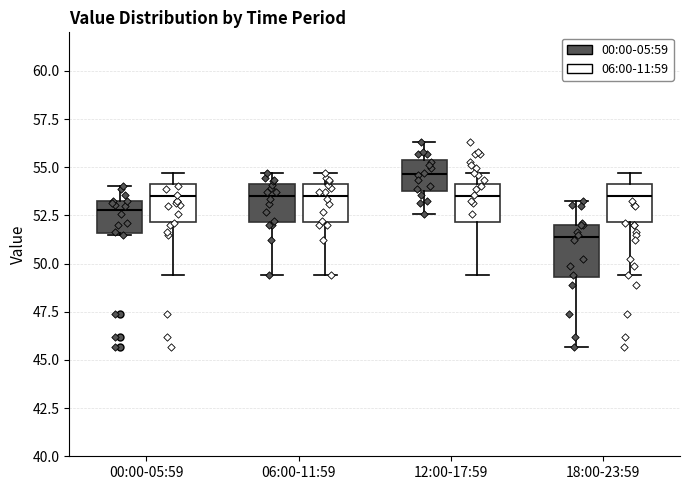

Reading left to right, read every box against the y-axis: the position of its median line, the range the box covers, and the ends of its whiskers. The values are not printed on the chart, so give them approximately, as read against the axis.

00:00-05:59 (00:00-05:59): median 53.0 (just below the box's upper edge), box 51.5 to 53.0, whiskers 51.5 to 54.0
00:00-05:59 (06:00-11:59): median 53.5, box 52.0 to 54.0, whiskers 49.5 to 54.5
06:00-11:59 (00:00-05:59): median 53.5, box 52.0 to 54.0, whiskers 49.5 to 54.5
06:00-11:59 (06:00-11:59): median 53.5, box 52.0 to 54.0, whiskers 49.5 to 54.5
12:00-17:59 (00:00-05:59): median 54.5, box 54.0 to 55.5, whiskers 52.5 to 56.5
12:00-17:59 (06:00-11:59): median 53.5, box 52.0 to 54.0, whiskers 49.5 to 54.5
18:00-23:59 (00:00-05:59): median 51.5, box 49.5 to 52.0, whiskers 45.5 to 53.5
18:00-23:59 (06:00-11:59): median 53.5, box 52.0 to 54.0, whiskers 49.5 to 54.5